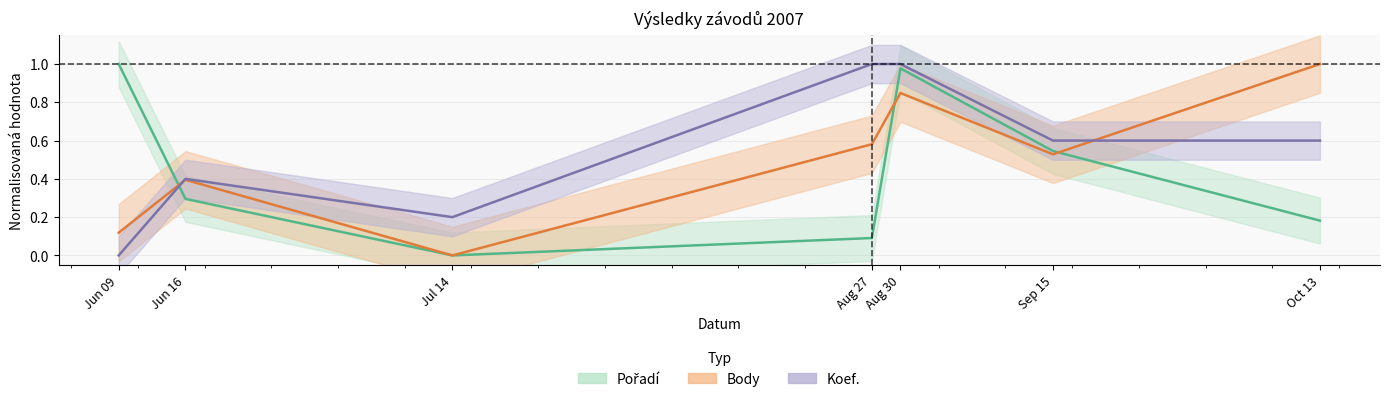

Which category has the highest value in the Koef. series?

Aug 27